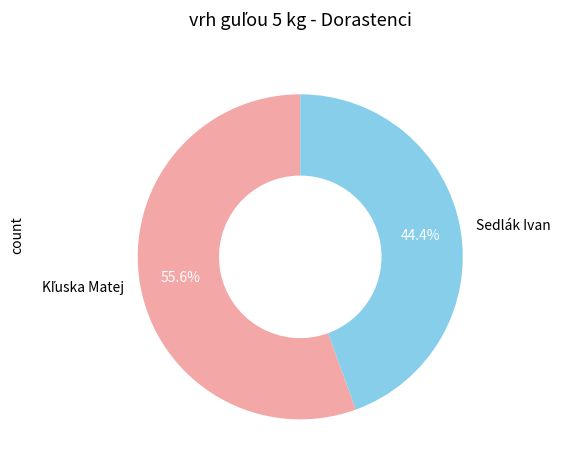

What portion of the pie excludes Sedlák Ivan?

55.6%